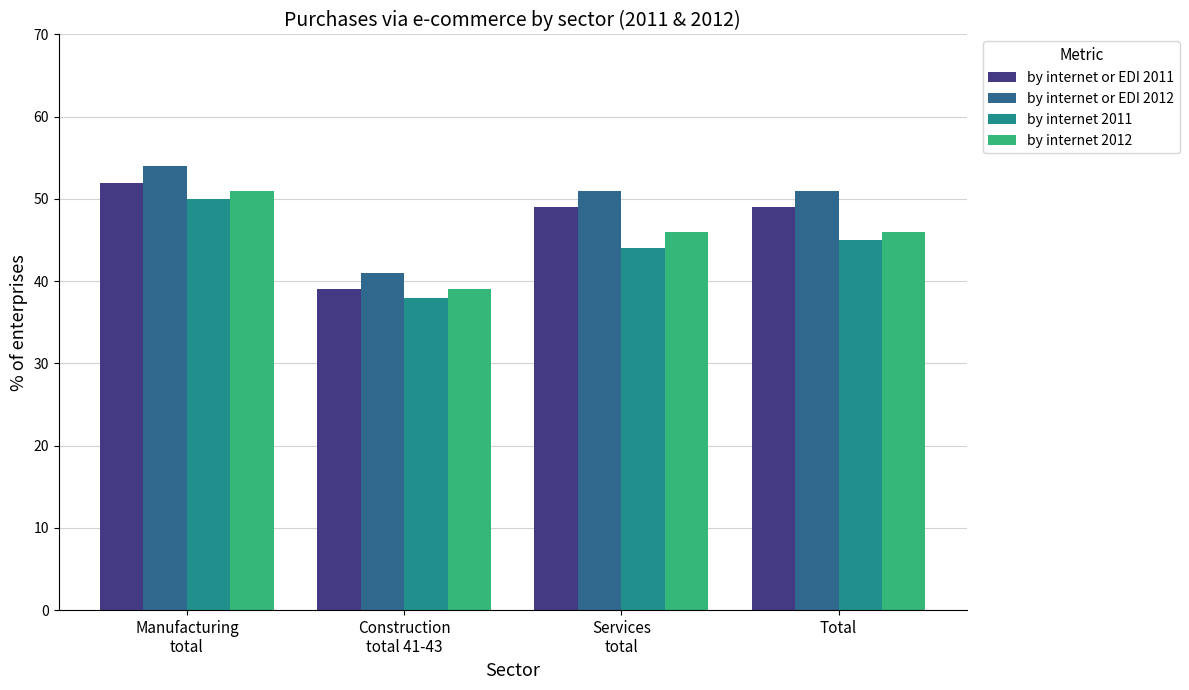

What are all the series names shown in the legend?

by internet or EDI 2011, by internet or EDI 2012, by internet 2011, by internet 2012